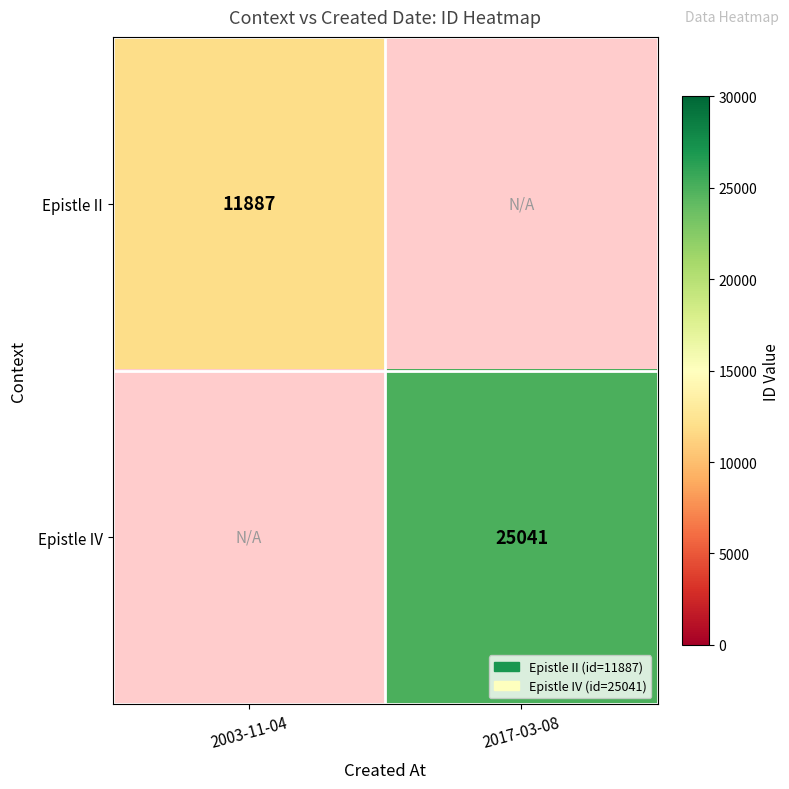

Which has a higher value, 2003-11-04 or 2017-03-08?

2017-03-08